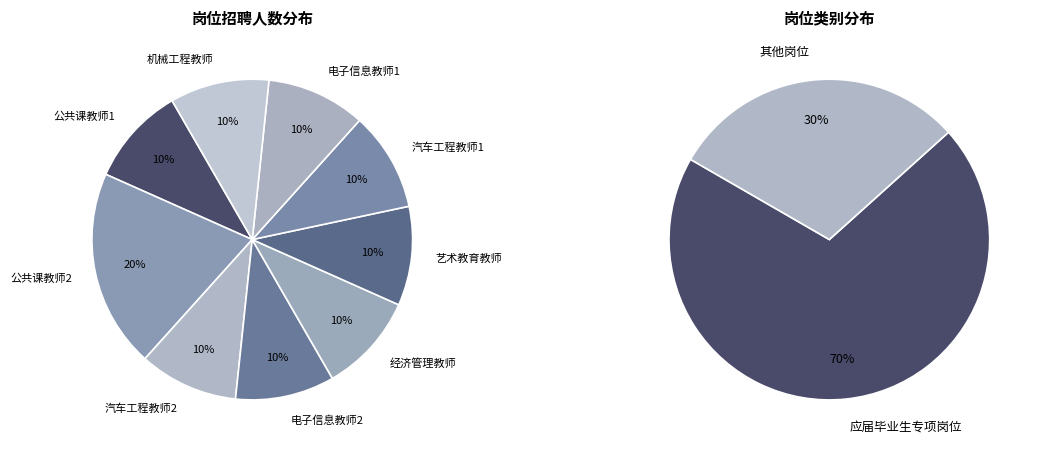

Count the number of slices in the pie.

9